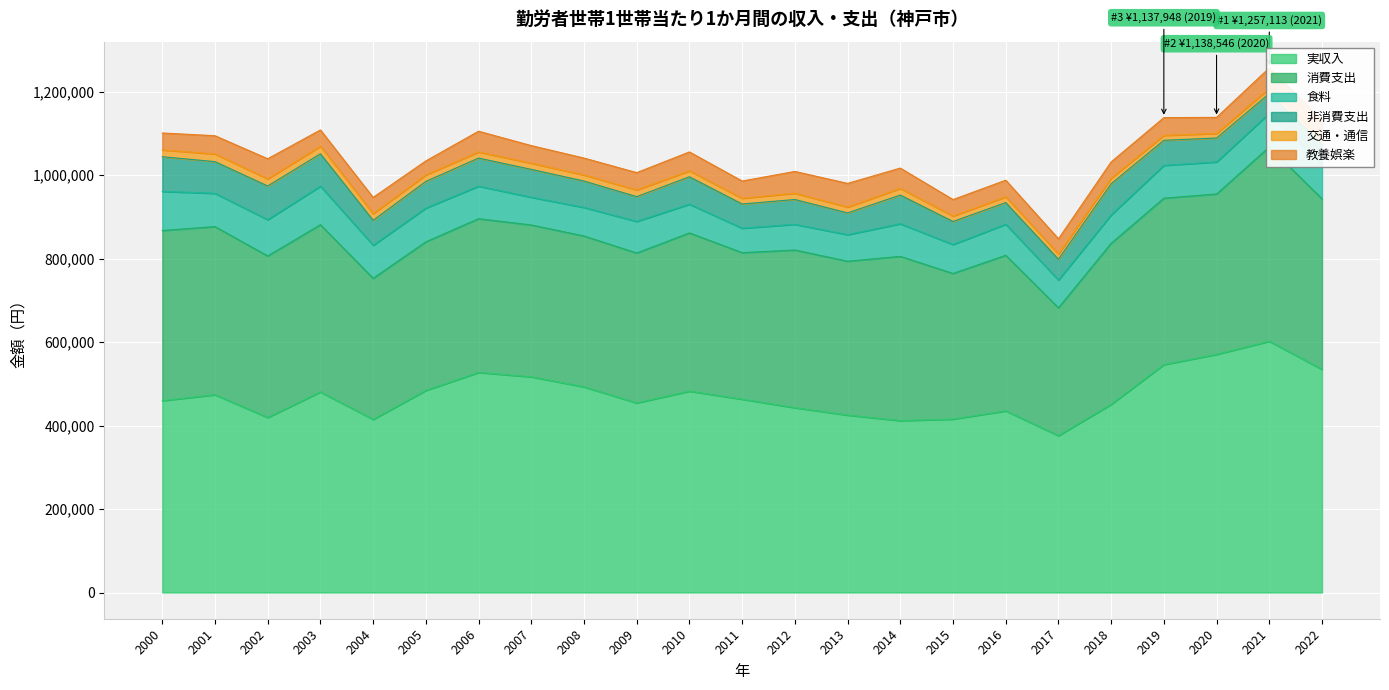

In 教養娯楽, how many points are higher than both neighbors (excluding endpoints)?

7